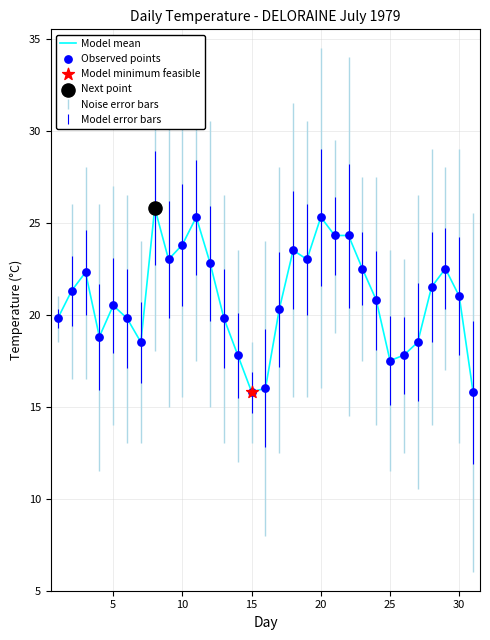

What is the minimum value shown in the chart?

15.8